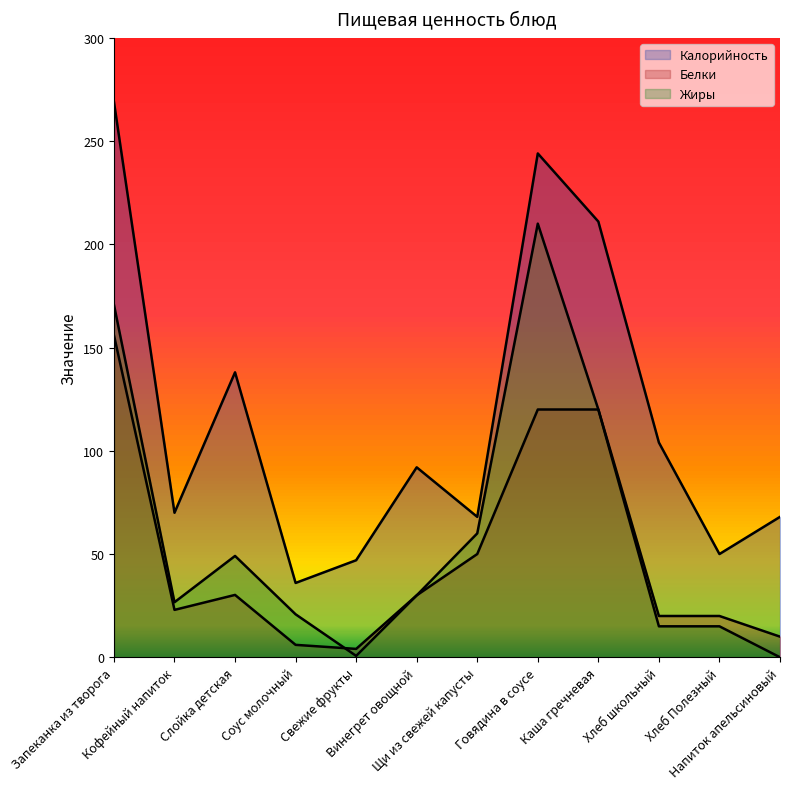

What is the label of the 6th point from the right?

Щи из свежей капусты